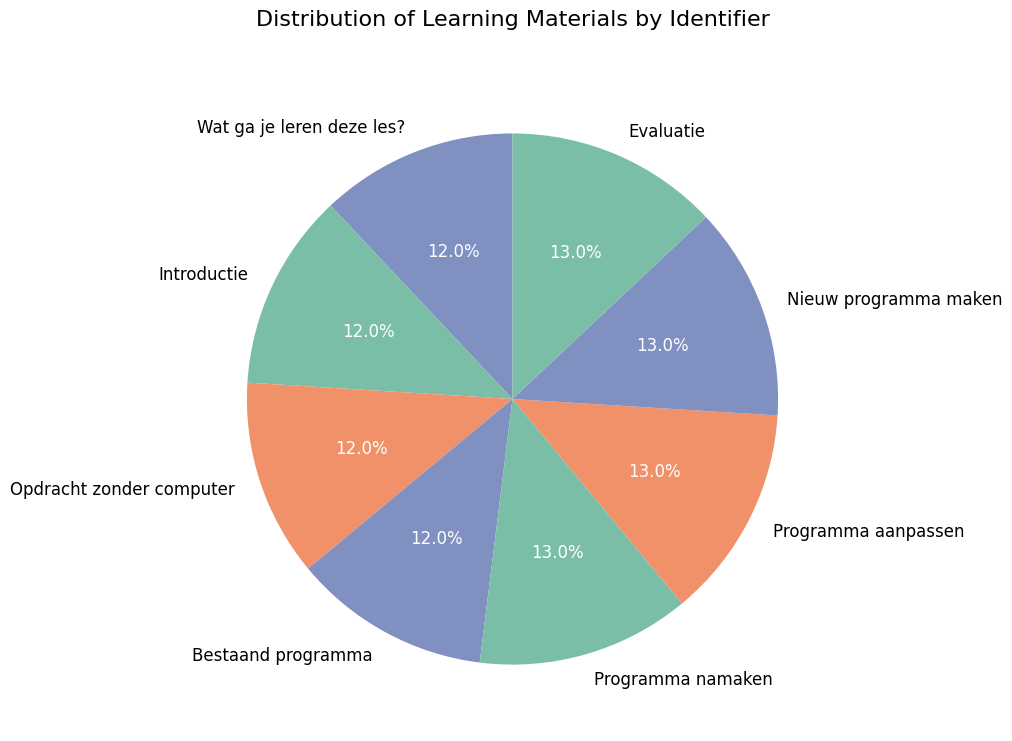

What percentage is the Nieuw programma maken slice, to the nearest percent?

13%